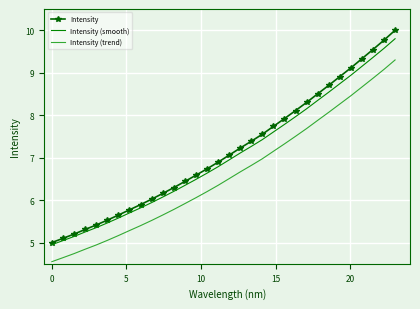

What is the highest value of the Intensity series?

10.0